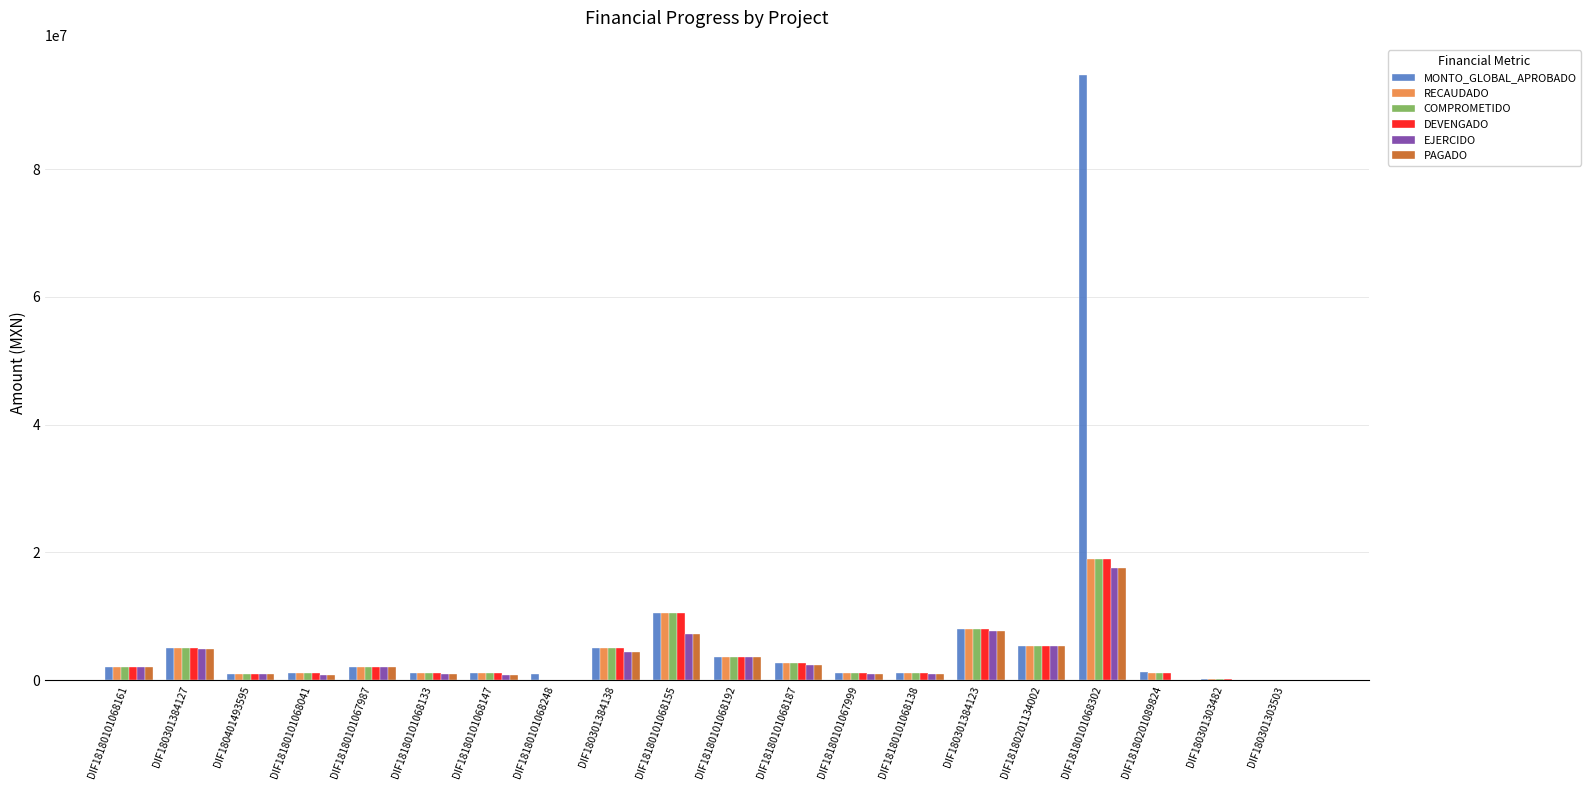

What is the maximum value shown in the chart?

94701480.0